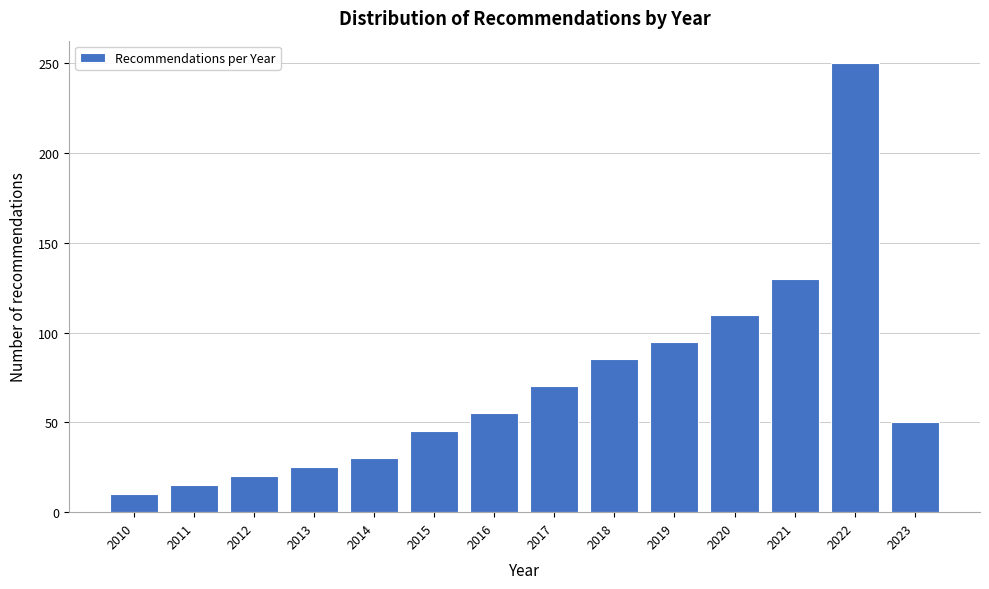

Reading left to right, list all the values displayed in this chart.

10	15	20	25	30	45	55	70	85	95	110	130	250	50